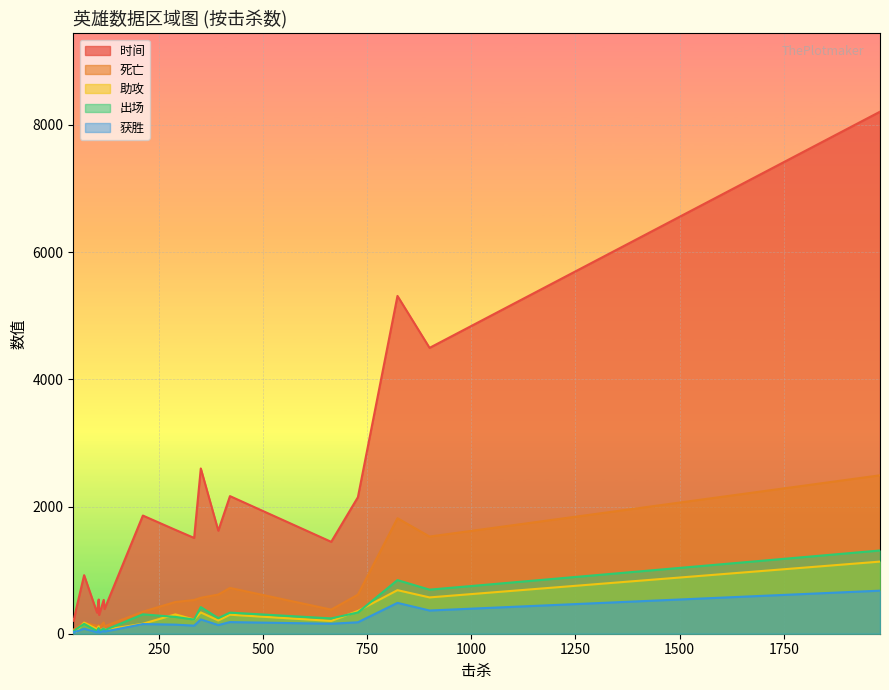

What are all the series names shown in the legend?

时间, 死亡, 助攻, 出场, 获胜